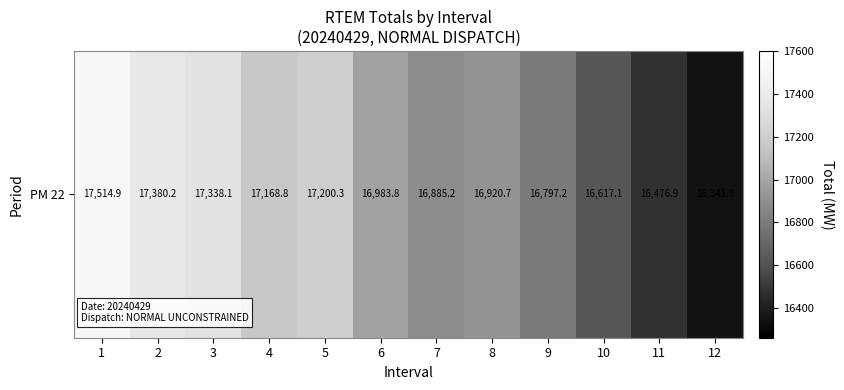

List the labels in order of value, largest first.

1, 2, 3, 5, 4, 6, 8, 7, 9, 10, 11, 12